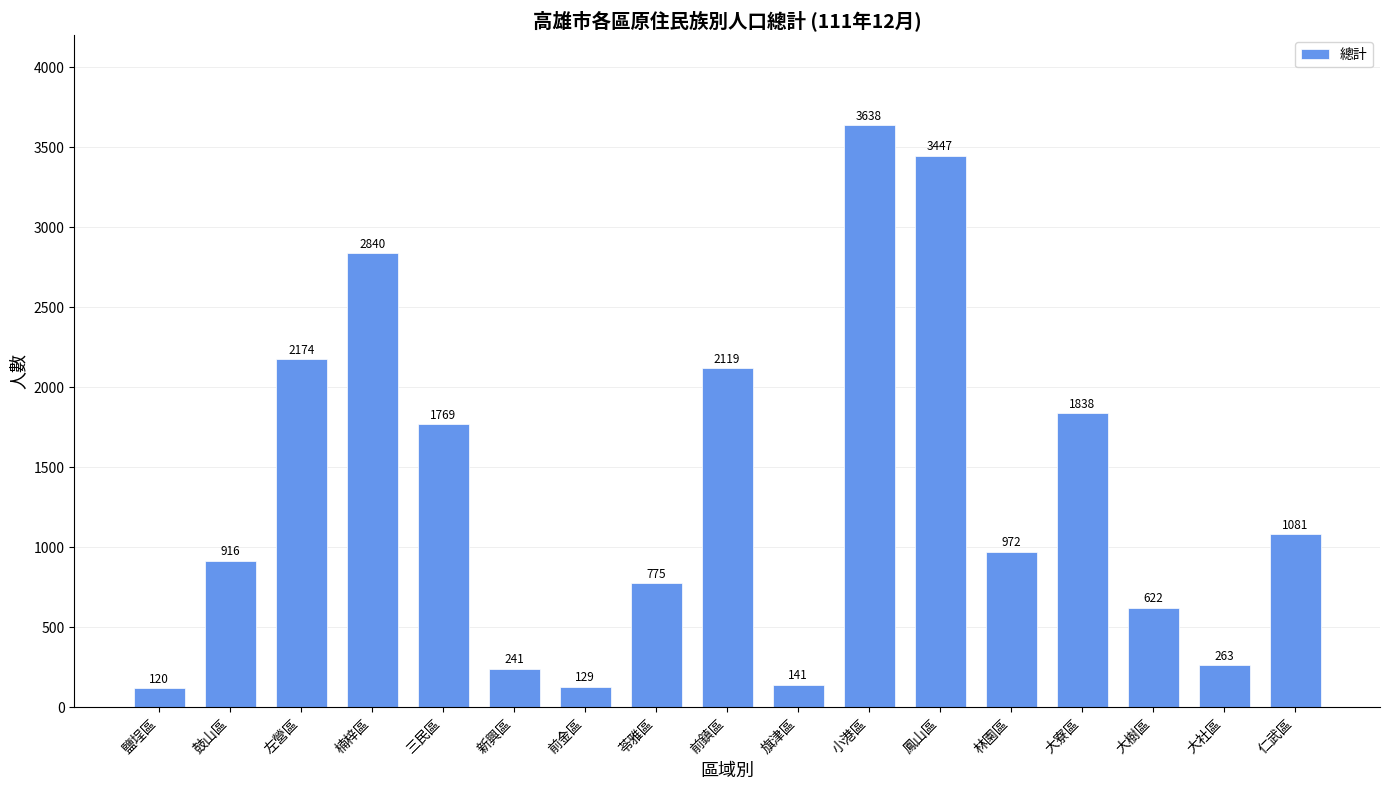

What is the change in value from 旗津區 to 大社區?

+122